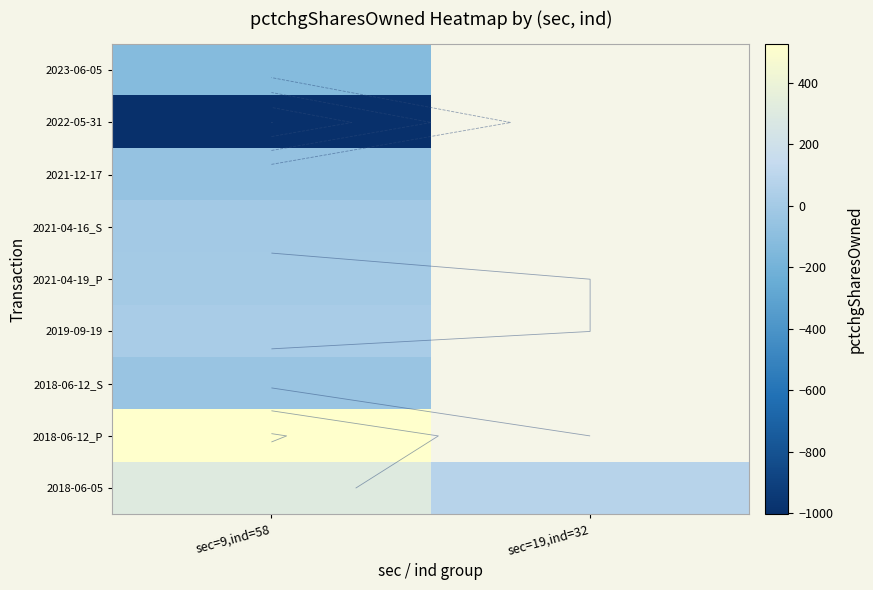

At how many categories does at least one series exceed 327?

1